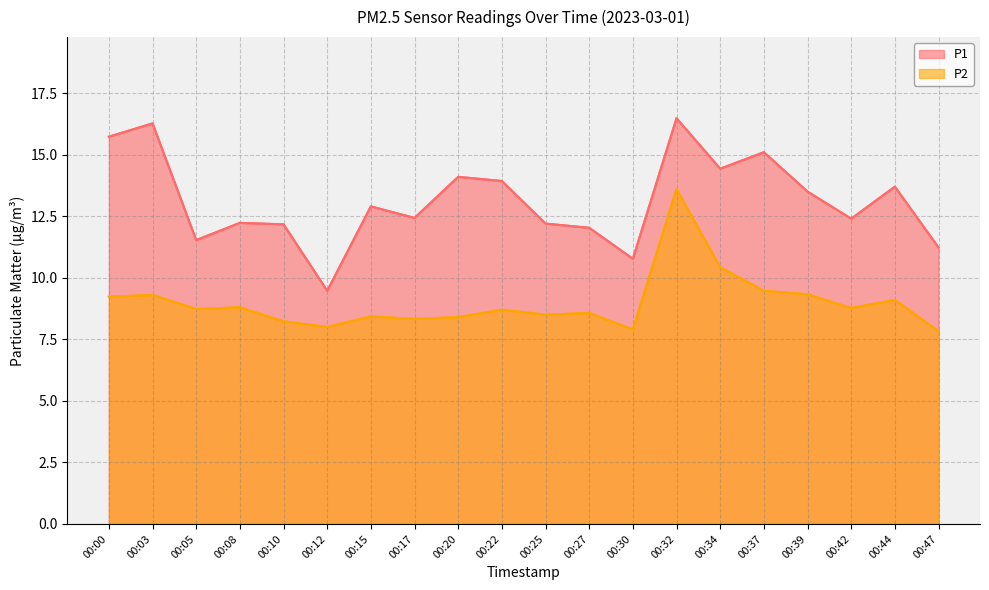

True or false: P1 and P2 cross at least once.

False